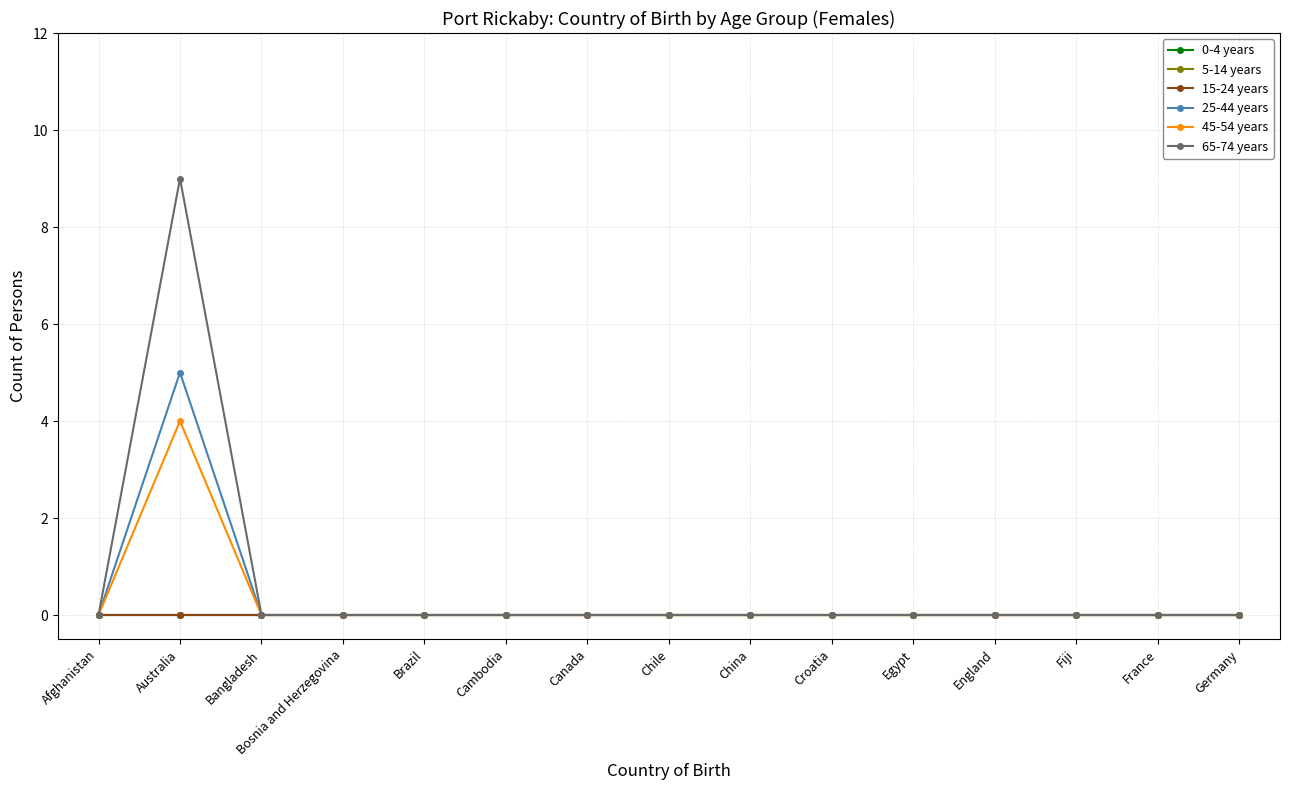

Does the chart have visible grid lines?

Yes